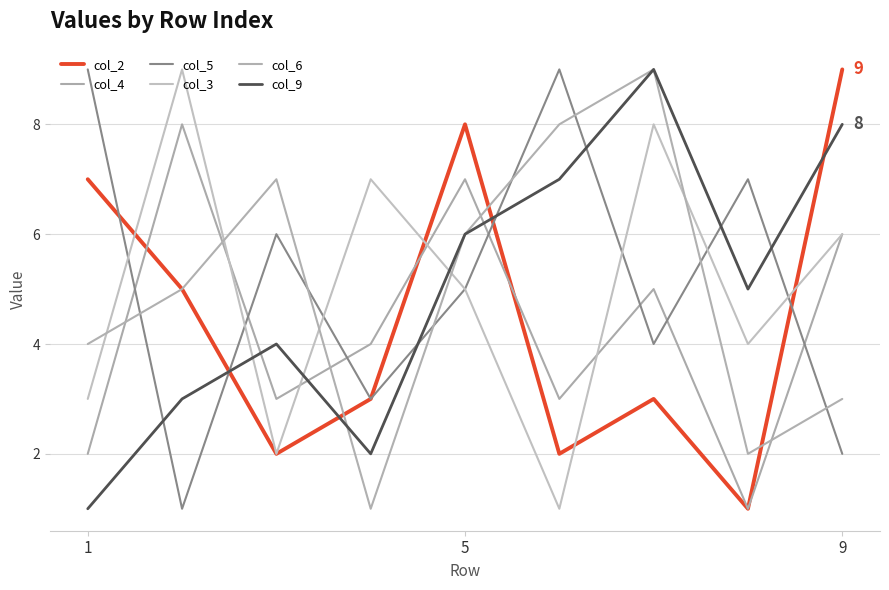

How many col_3 values are between 3 and 7?

5